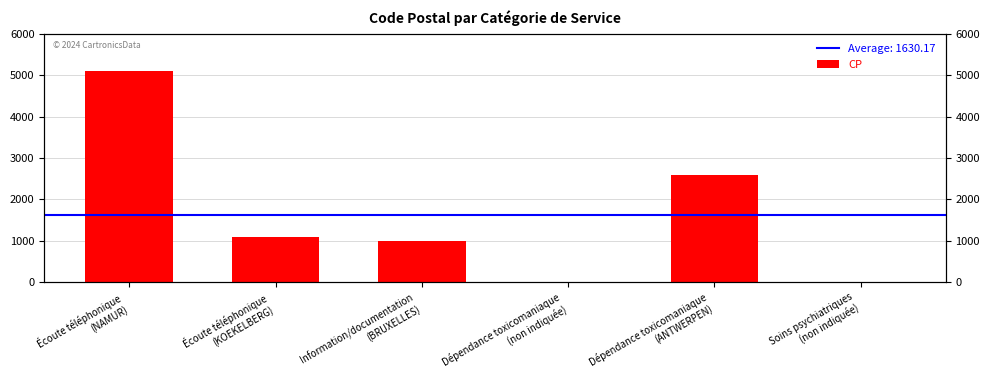

What is the difference between the values at Dépendance toxicomaniaque
(non indiquée) and Écoute téléphonique
(NAMUR)?

5100